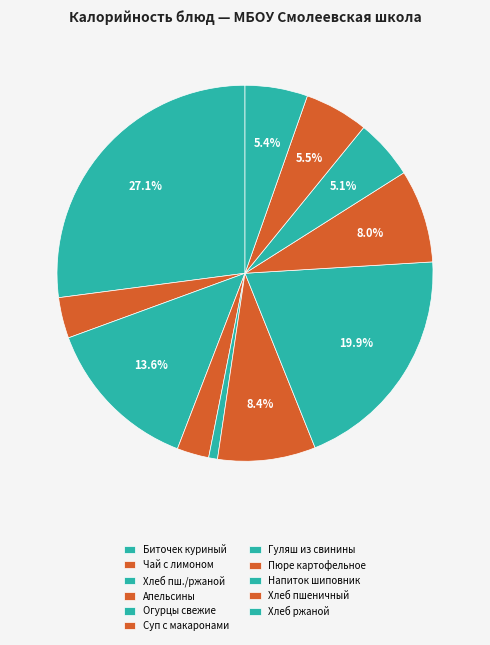

Count the number of slices in the pie.

11